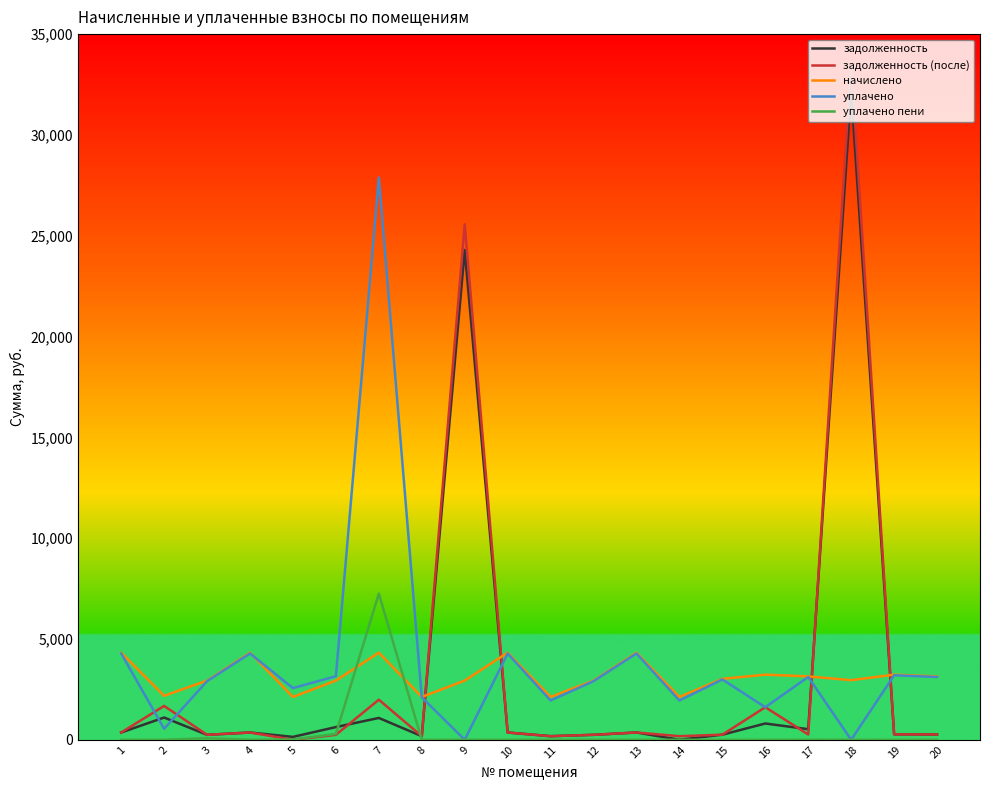

How many lines are shown in the chart?

5